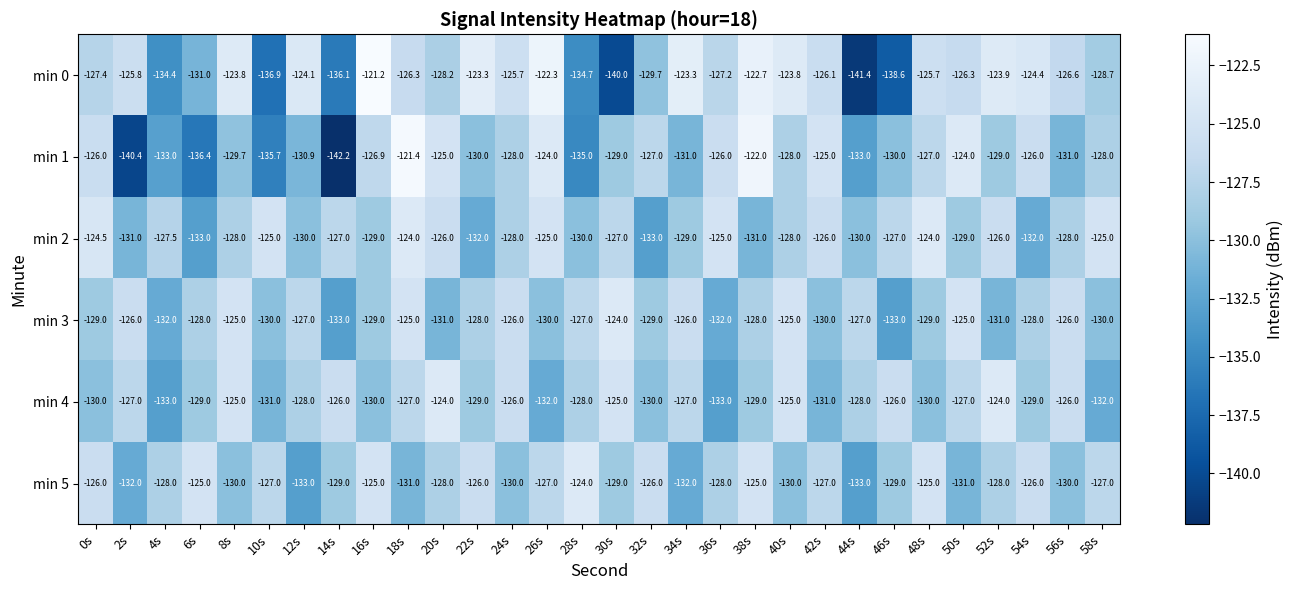

Which series has the largest total across all categories?

min 2